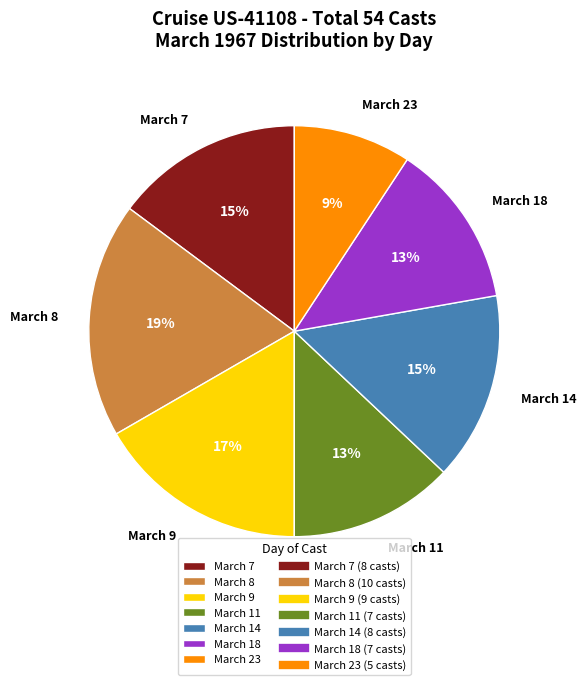

To the nearest percent, what is the average slice percentage?

14%